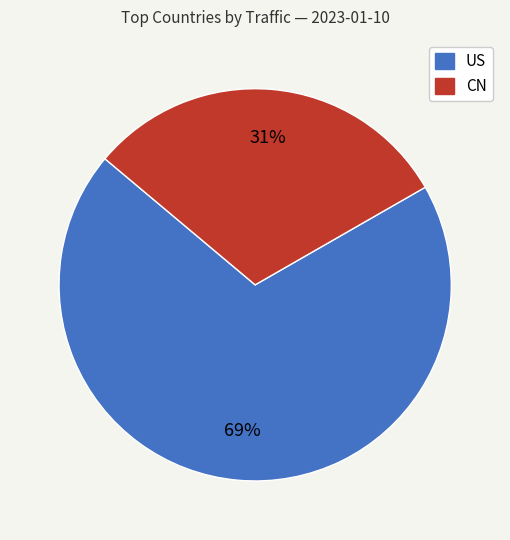

To the nearest percent, what is the average slice percentage?

50%